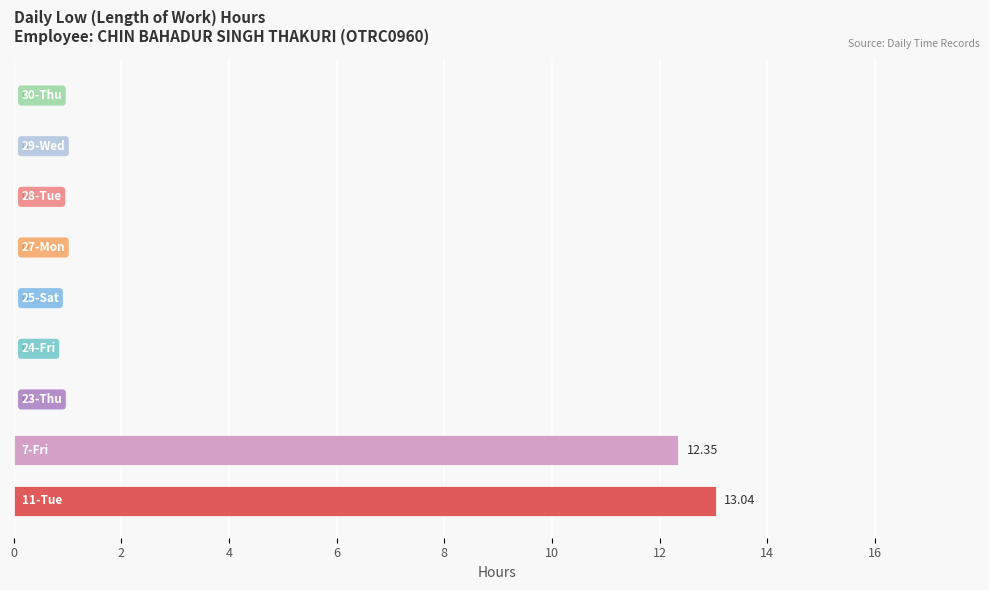

Count the number of data series in this chart.

1